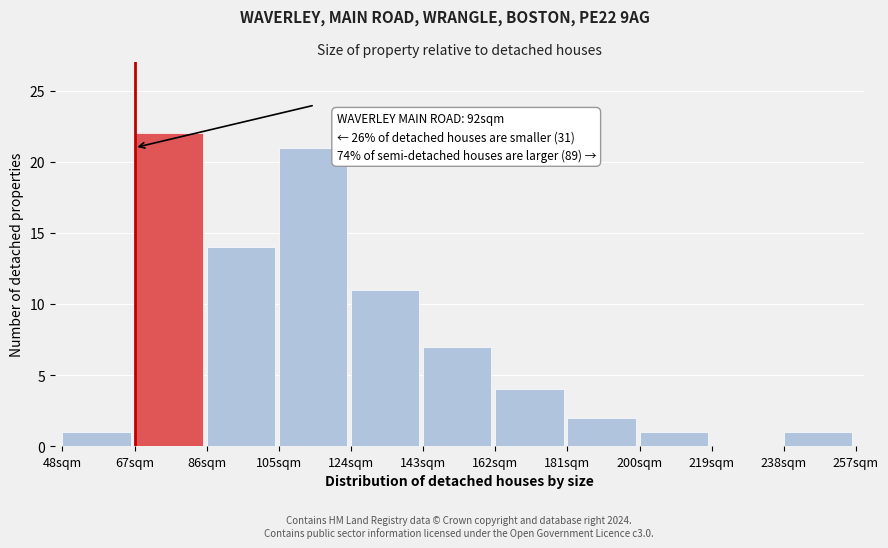

Reading left to right, what are all the values shown in this chart?

48sqm=1	67sqm=22	86sqm=14	105sqm=21	124sqm=11	143sqm=7	162sqm=4	181sqm=2	200sqm=1	219sqm=0	238sqm=1